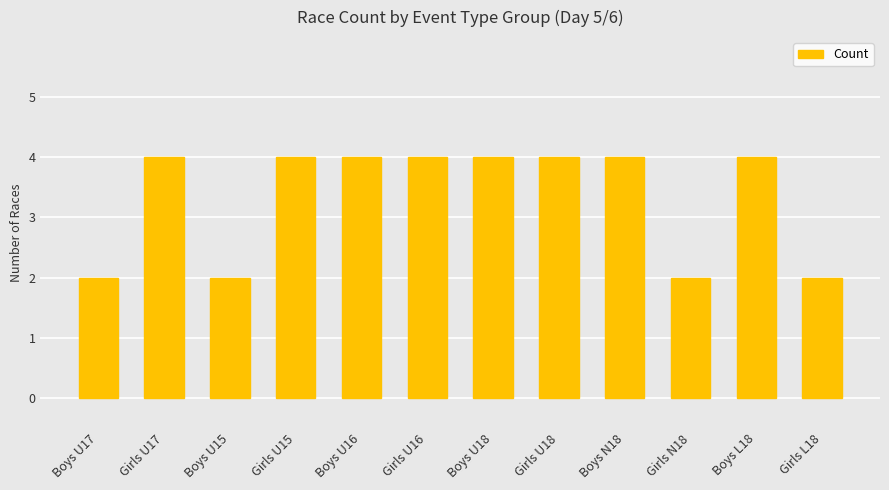

The chart shows a value of 4 at Boys U16. True or false?

True